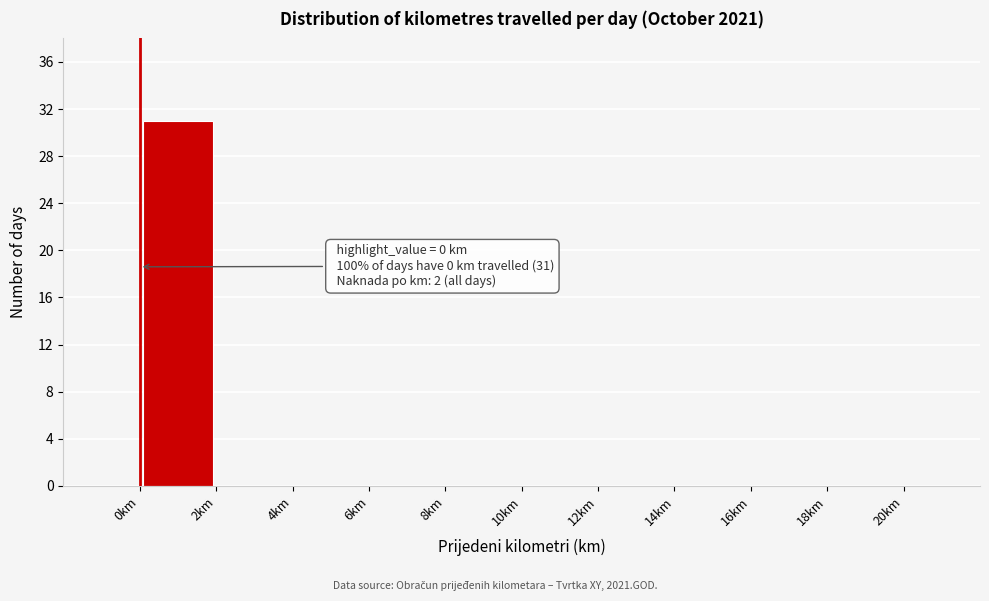

Which range on the x-axis has the tallest bar?

0 to 2